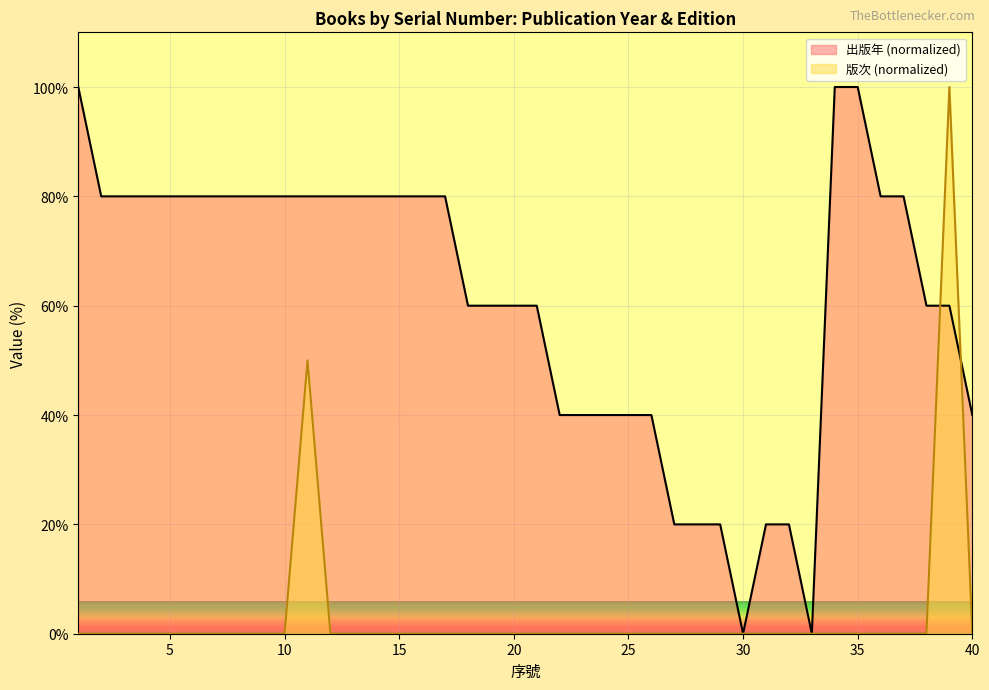

What are all the series names shown in the legend?

出版年 (normalized), 版次 (normalized)